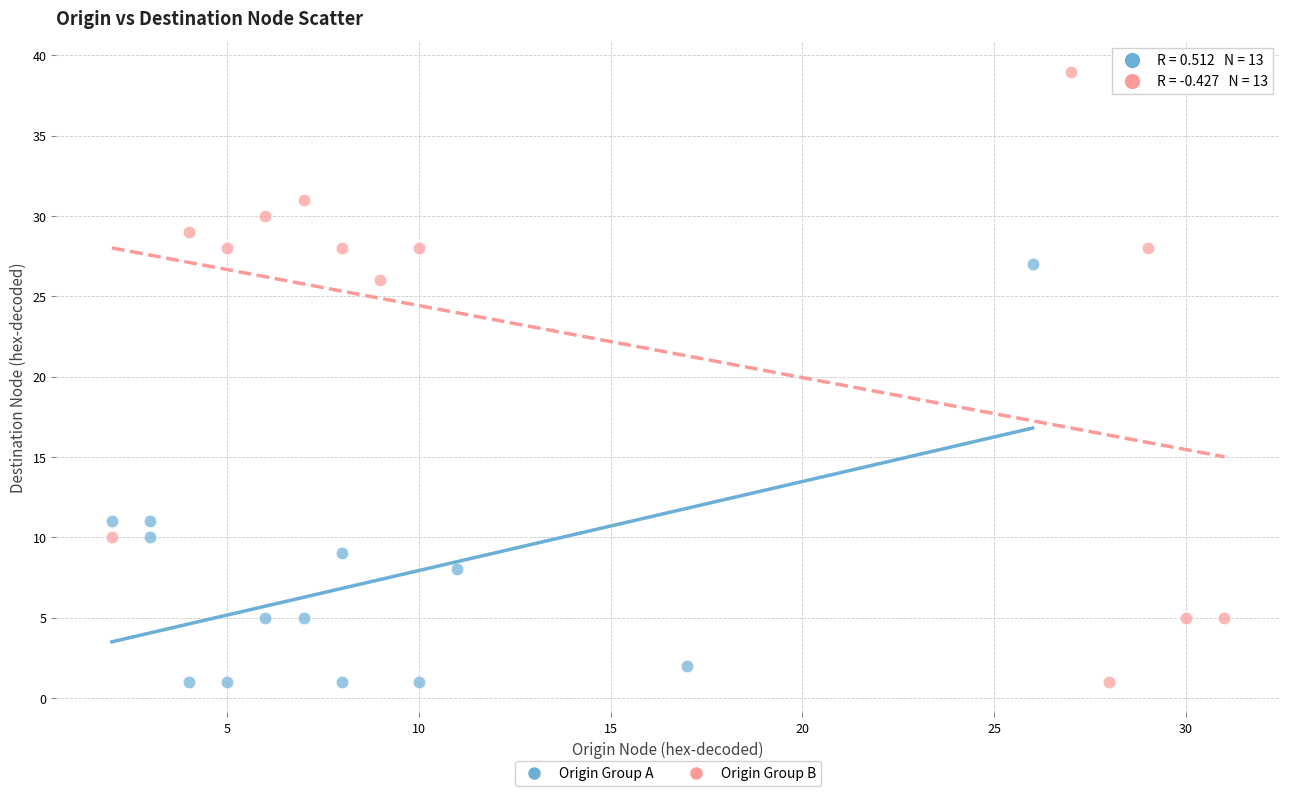

Which series has the largest Y range (max minus min)?

Origin Group B